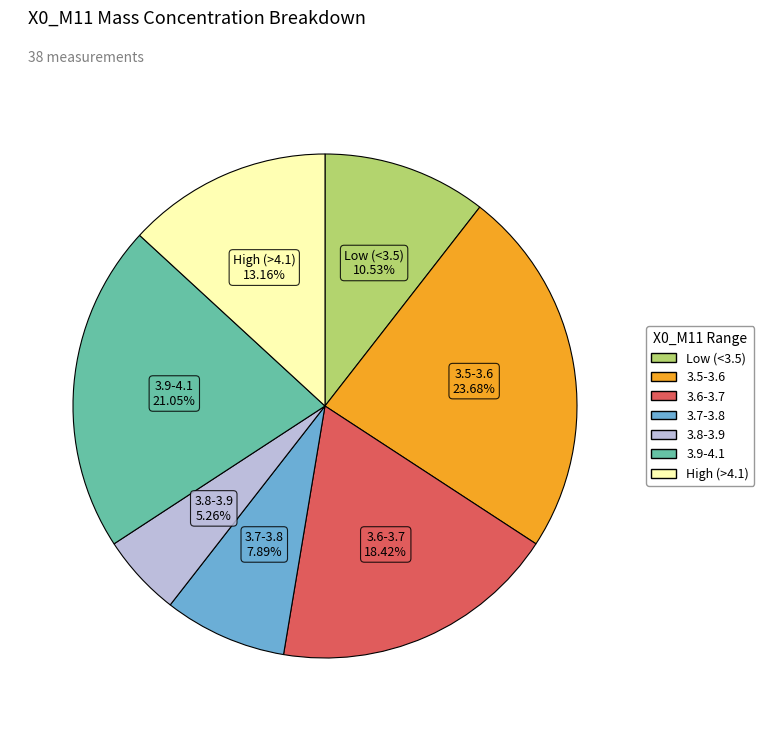

Is the sum of 3.7-3.8 and 3.8-3.9 greater than half?

No